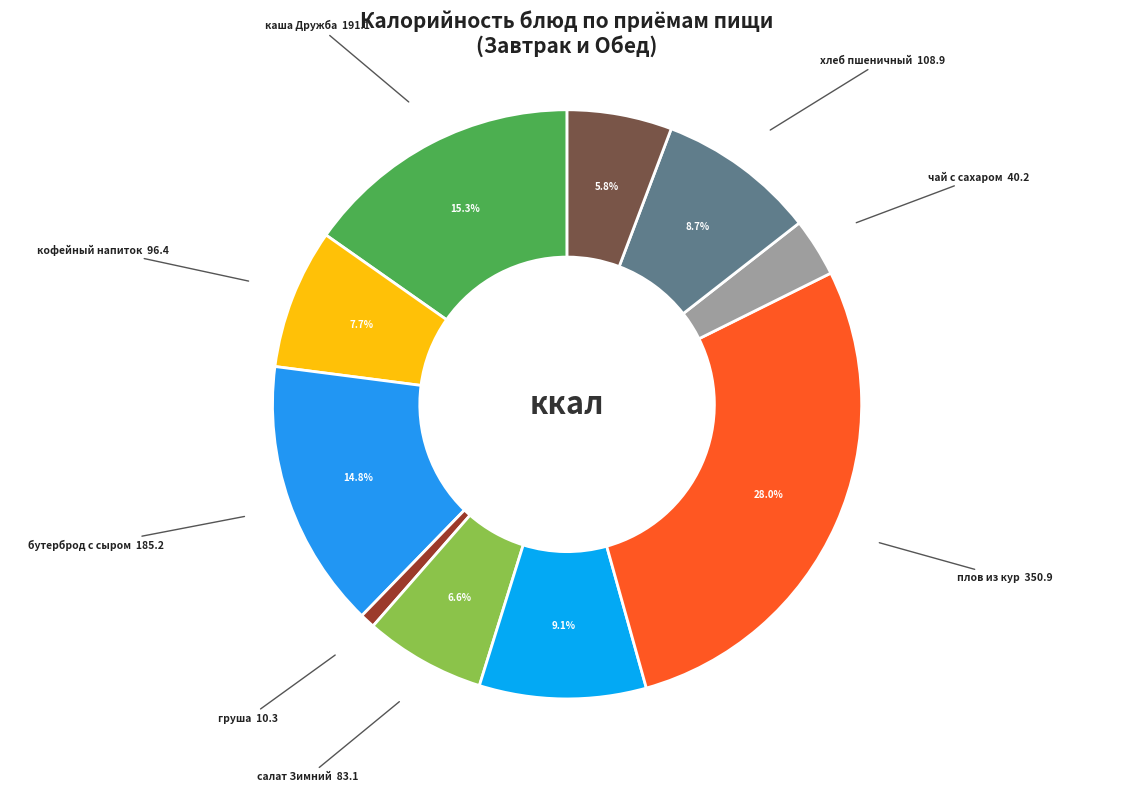

To the nearest percent, what is the average slice percentage?

10%